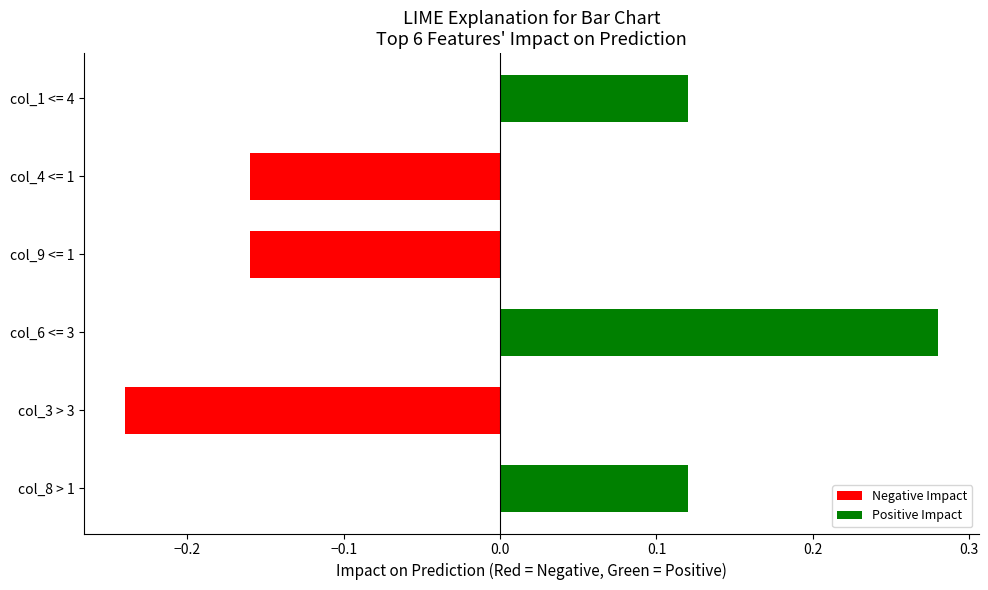

What is the difference between the maximum and minimum values?

0.5